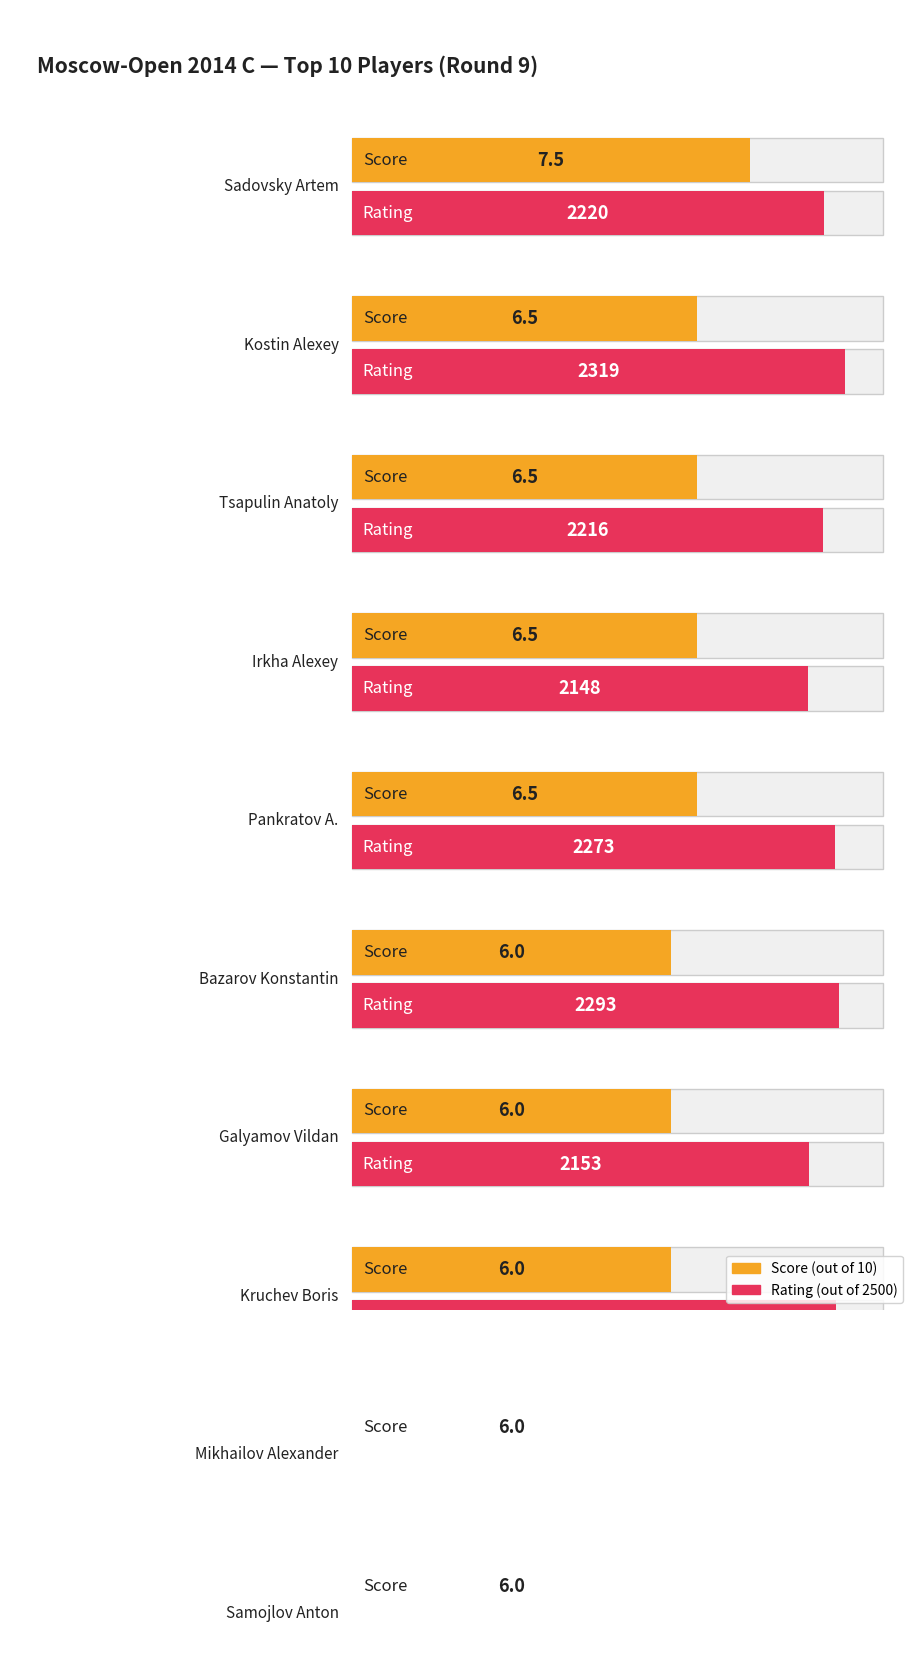

At which category is the sum across all series the highest?

Kostin Alexey